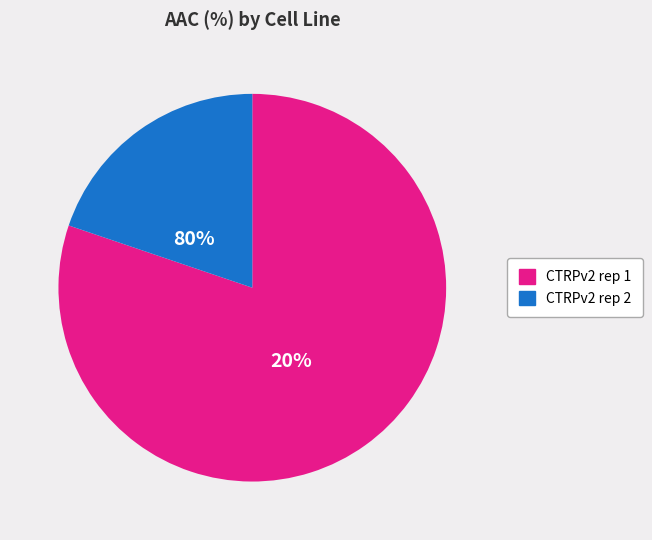

Is it true that CTRPv2 rep 1 is 70% of the pie?

False